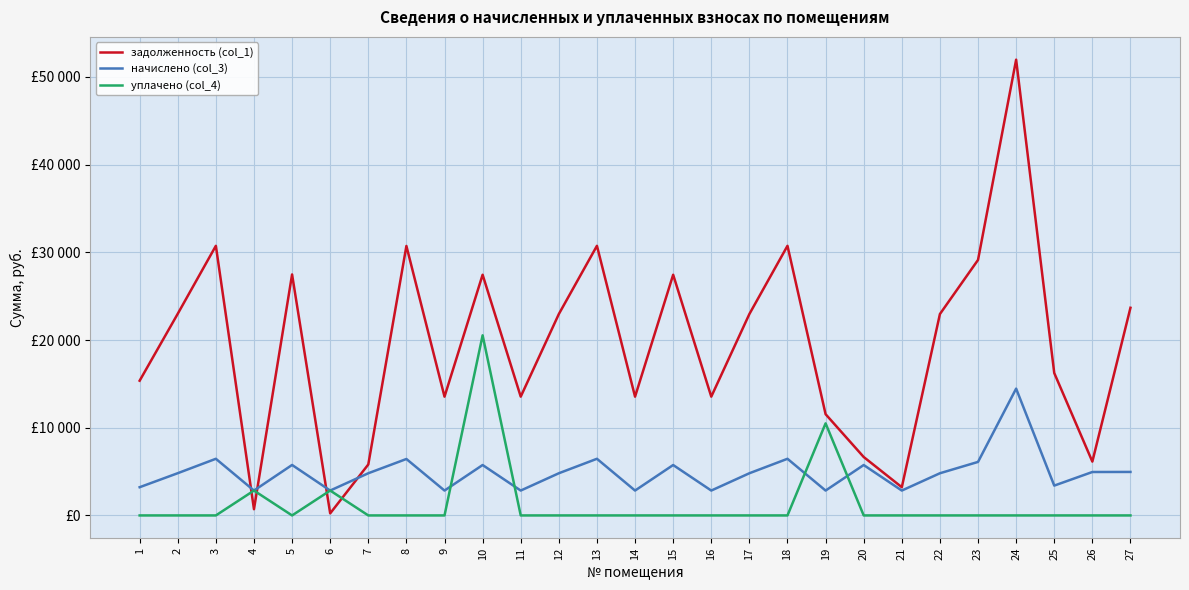

What are all the series names shown in the legend?

задолженность (col_1), начислено (col_3), уплачено (col_4)